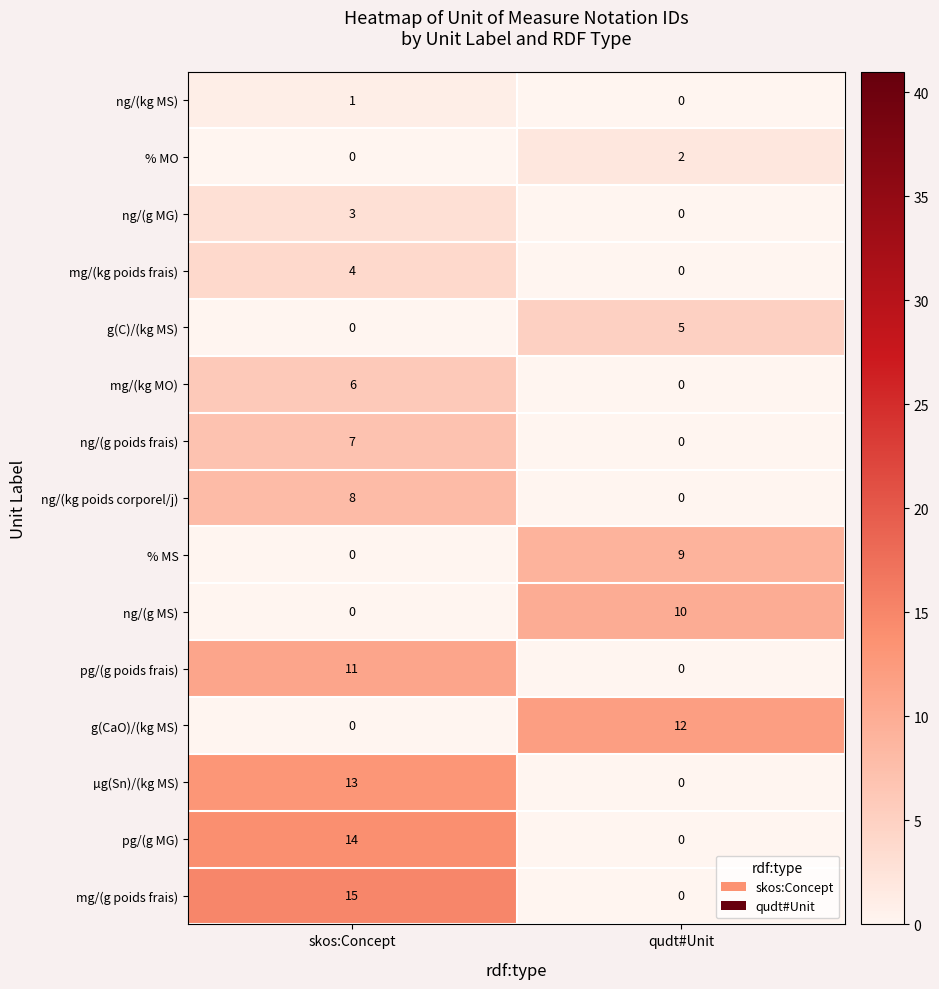

True or false: pg/(g MG) has a value of 6 at qudt#Unit.

False